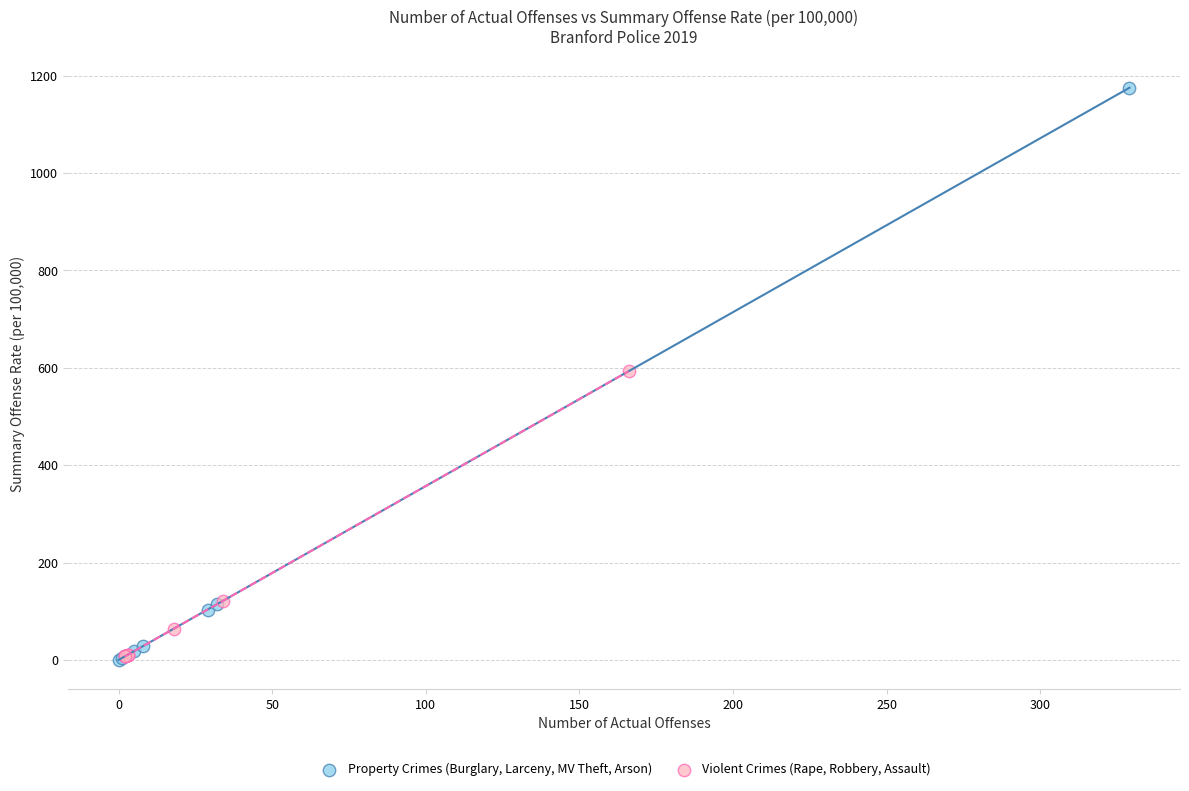

Which series reaches the maximum Y coordinate?

Property Crimes (Burglary, Larceny, MV Theft, Arson)